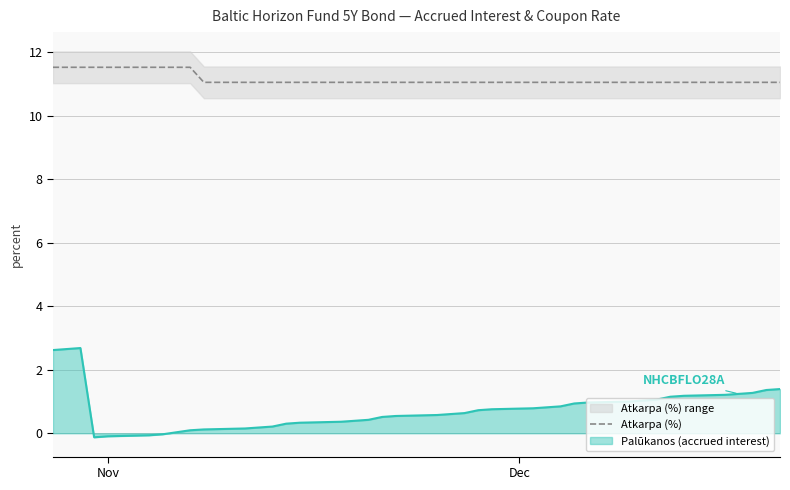

True or false: Atkarpa (%) and Palūkanos (accrued interest) intersect in this chart.

False